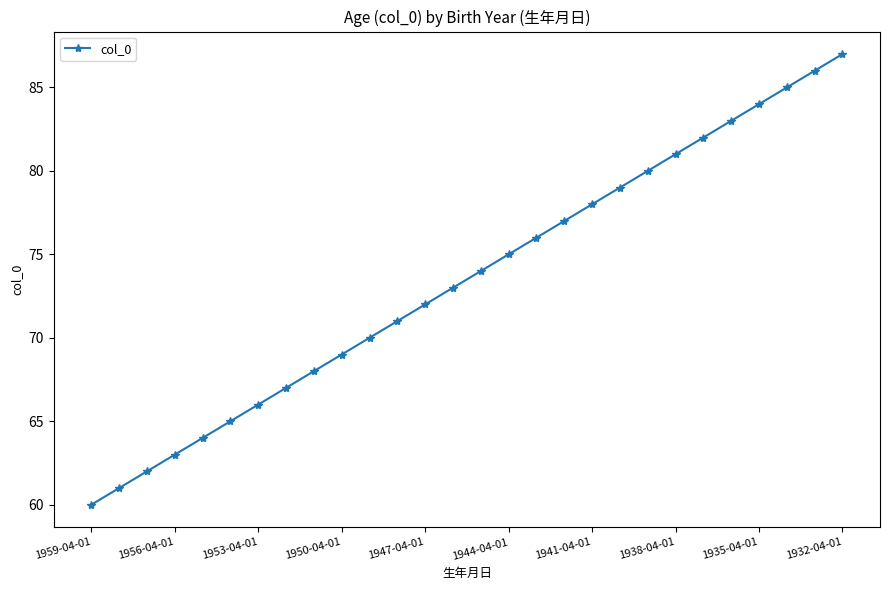

True or false: the data has more than 0 interior local peaks.

False